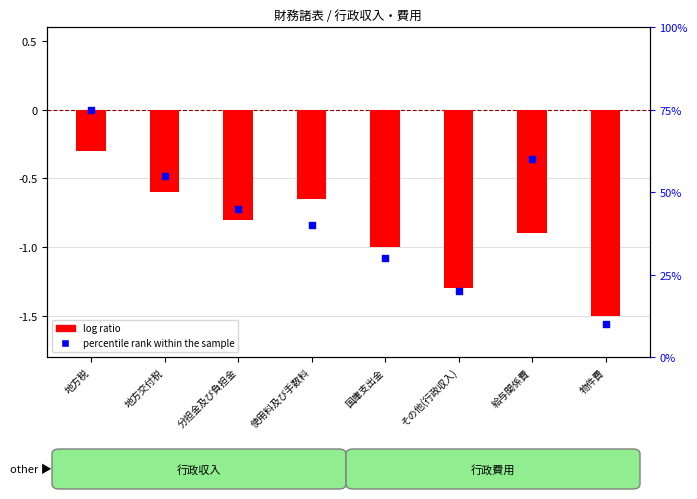

At which category is the sum across all series the highest?

地方税